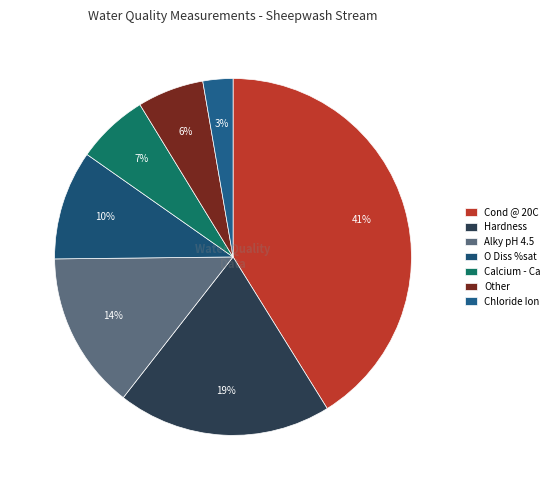

To the nearest percent, what is the average slice percentage?

14%